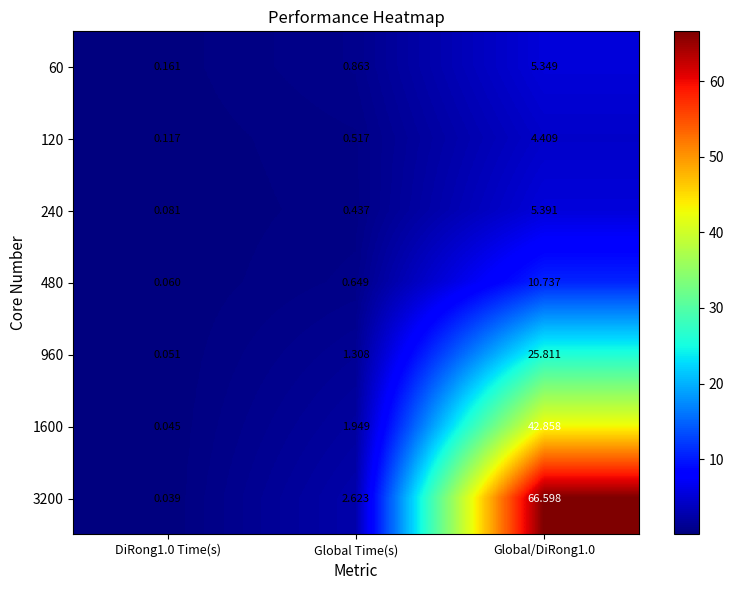

What is the difference between the highest and lowest values at Global/DiRong1.0?

62.2